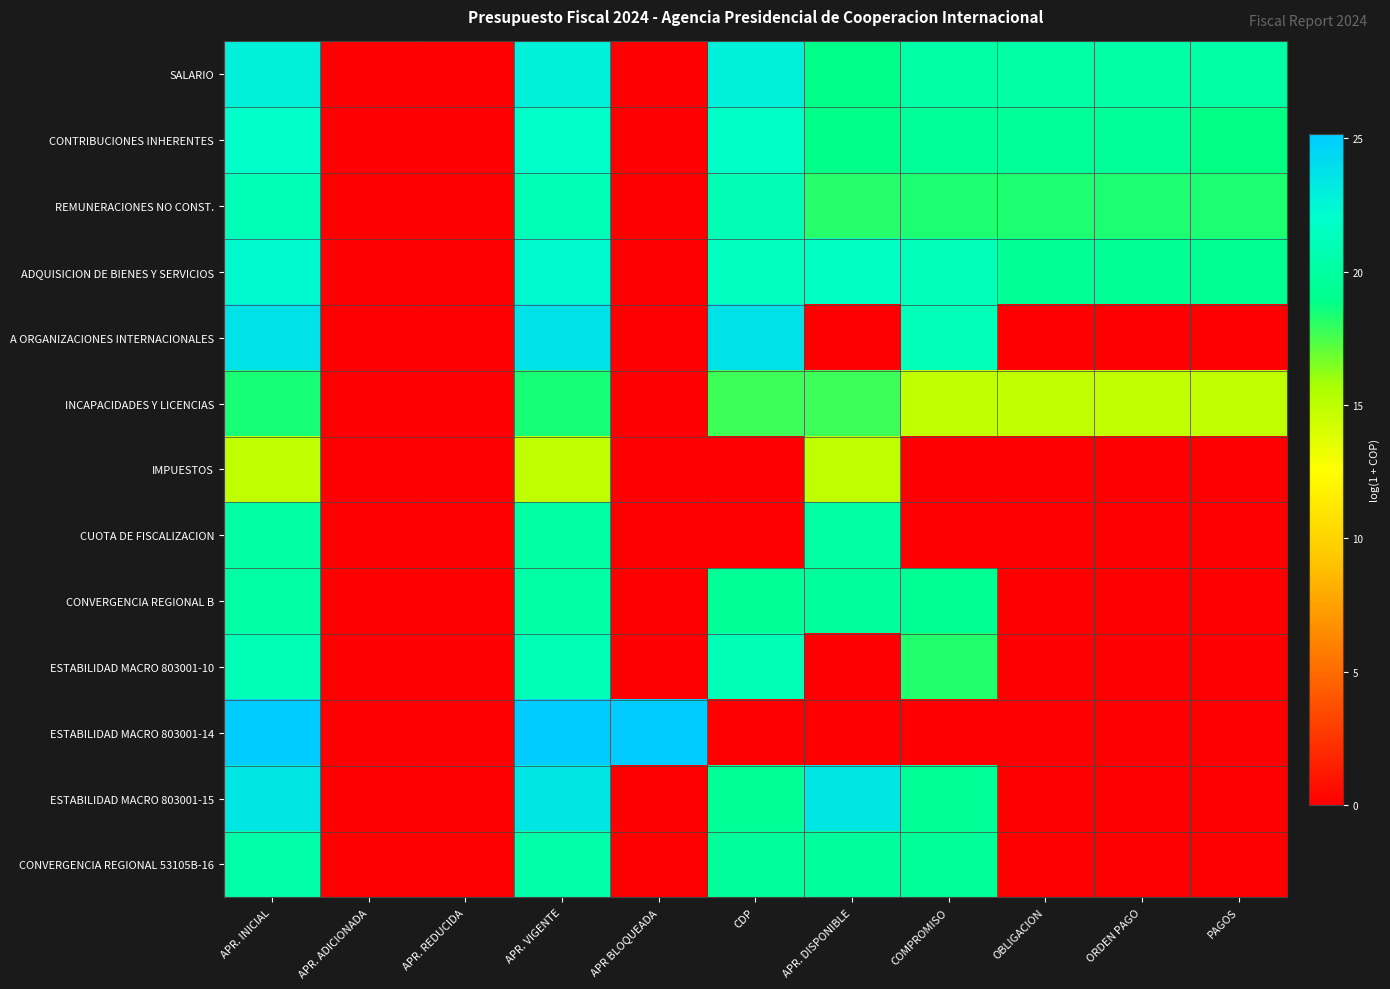

Reading left to right, what are all the values shown in this chart?

SALARIO: APR. INICIAL=22.8	APR. ADICIONADA=0.0	APR. REDUCIDA=0.0	APR. VIGENTE=22.8	APR BLOQUEADA=0.0	CDP=22.8	APR. DISPONIBLE=19.0	COMPROMISO=20.3	OBLIGACION=20.3	ORDEN PAGO=20.3	PAGOS=20.3
CONTRIBUCIONES INHERENTES: APR. INICIAL=21.8	APR. ADICIONADA=0.0	APR. REDUCIDA=0.0	APR. VIGENTE=21.8	APR BLOQUEADA=0.0	CDP=21.8	APR. DISPONIBLE=19.0	COMPROMISO=19.6	OBLIGACION=19.6	ORDEN PAGO=19.6	PAGOS=18.8
REMUNERACIONES NO CONST.: APR. INICIAL=21.0	APR. ADICIONADA=0.0	APR. REDUCIDA=0.0	APR. VIGENTE=21.0	APR BLOQUEADA=0.0	CDP=20.9	APR. DISPONIBLE=18.2	COMPROMISO=18.3	OBLIGACION=18.3	ORDEN PAGO=18.3	PAGOS=18.3
ADQUISICION DE BIENES Y SERVICIOS: APR. INICIAL=22.2	APR. ADICIONADA=0.0	APR. REDUCIDA=0.0	APR. VIGENTE=22.2	APR BLOQUEADA=0.0	CDP=21.5	APR. DISPONIBLE=21.5	COMPROMISO=21.1	OBLIGACION=19.4	ORDEN PAGO=19.4	PAGOS=19.4
A ORGANIZACIONES INTERNACIONALES: APR. INICIAL=23.8	APR. ADICIONADA=0.0	APR. REDUCIDA=0.0	APR. VIGENTE=23.8	APR BLOQUEADA=0.0	CDP=23.8	APR. DISPONIBLE=0.0	COMPROMISO=21.1	OBLIGACION=0.0	ORDEN PAGO=0.0	PAGOS=0.0
INCAPACIDADES Y LICENCIAS: APR. INICIAL=18.5	APR. ADICIONADA=0.0	APR. REDUCIDA=0.0	APR. VIGENTE=18.5	APR BLOQUEADA=0.0	CDP=17.7	APR. DISPONIBLE=17.8	COMPROMISO=14.9	OBLIGACION=14.9	ORDEN PAGO=14.9	PAGOS=14.9
IMPUESTOS: APR. INICIAL=14.9	APR. ADICIONADA=0.0	APR. REDUCIDA=0.0	APR. VIGENTE=14.9	APR BLOQUEADA=0.0	CDP=0.0	APR. DISPONIBLE=14.9	COMPROMISO=0.0	OBLIGACION=0.0	ORDEN PAGO=0.0	PAGOS=0.0
CUOTA DE FISCALIZACION: APR. INICIAL=20.1	APR. ADICIONADA=0.0	APR. REDUCIDA=0.0	APR. VIGENTE=20.1	APR BLOQUEADA=0.0	CDP=0.0	APR. DISPONIBLE=20.1	COMPROMISO=0.0	OBLIGACION=0.0	ORDEN PAGO=0.0	PAGOS=0.0
CONVERGENCIA REGIONAL B: APR. INICIAL=20.3	APR. ADICIONADA=0.0	APR. REDUCIDA=0.0	APR. VIGENTE=20.3	APR BLOQUEADA=0.0	CDP=19.5	APR. DISPONIBLE=19.8	COMPROMISO=19.3	OBLIGACION=0.0	ORDEN PAGO=0.0	PAGOS=0.0
ESTABILIDAD MACRO 803001-10: APR. INICIAL=21.0	APR. ADICIONADA=0.0	APR. REDUCIDA=0.0	APR. VIGENTE=21.0	APR BLOQUEADA=0.0	CDP=21.0	APR. DISPONIBLE=0.0	COMPROMISO=18.2	OBLIGACION=0.0	ORDEN PAGO=0.0	PAGOS=0.0
ESTABILIDAD MACRO 803001-14: APR. INICIAL=25.2	APR. ADICIONADA=0.0	APR. REDUCIDA=0.0	APR. VIGENTE=25.2	APR BLOQUEADA=25.2	CDP=0.0	APR. DISPONIBLE=0.0	COMPROMISO=0.0	OBLIGACION=0.0	ORDEN PAGO=0.0	PAGOS=0.0
ESTABILIDAD MACRO 803001-15: APR. INICIAL=23.5	APR. ADICIONADA=0.0	APR. REDUCIDA=0.0	APR. VIGENTE=23.5	APR BLOQUEADA=0.0	CDP=19.6	APR. DISPONIBLE=23.4	COMPROMISO=19.5	OBLIGACION=0.0	ORDEN PAGO=0.0	PAGOS=0.0
CONVERGENCIA REGIONAL 53105B-16: APR. INICIAL=20.5	APR. ADICIONADA=0.0	APR. REDUCIDA=0.0	APR. VIGENTE=20.5	APR BLOQUEADA=0.0	CDP=19.7	APR. DISPONIBLE=19.8	COMPROMISO=19.7	OBLIGACION=0.0	ORDEN PAGO=0.0	PAGOS=0.0